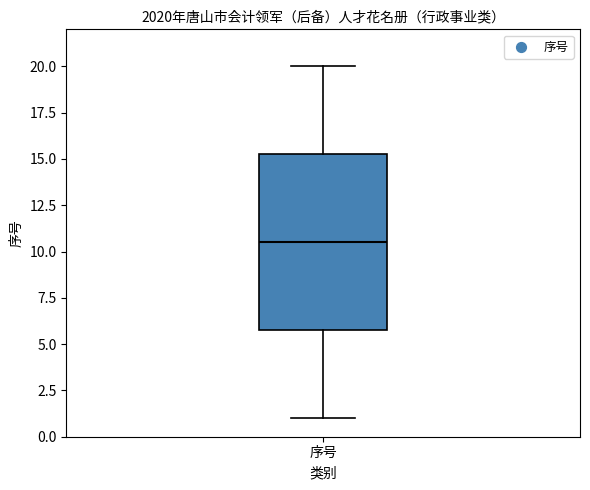

Read this box plot against the y-axis: the position of the median line, the range covered by the box, and the ends of both whiskers. The values are not printed on the chart, so give them approximately, as read against the axis.

median 10.5, box 6.0 to 15.5, whiskers 1.0 to 20.0